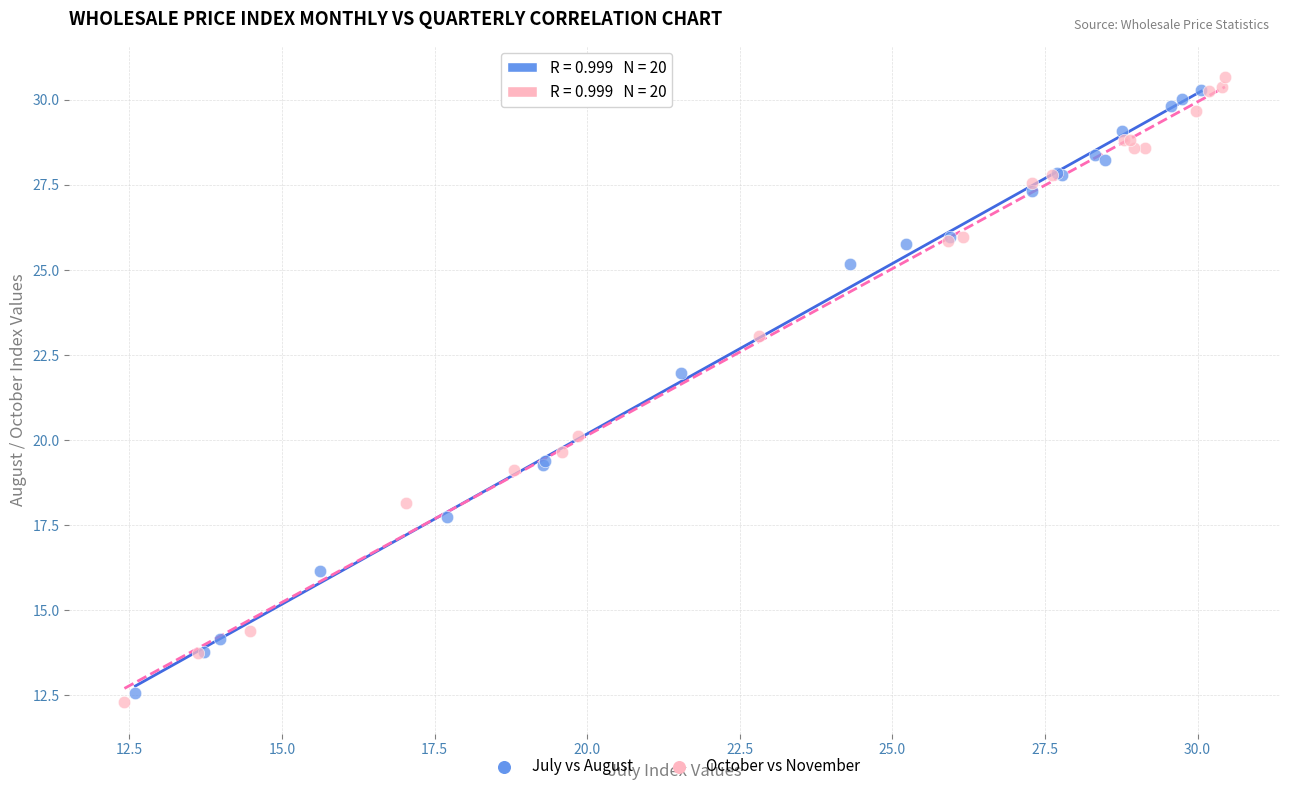

Which series has the largest Y range (max minus min)?

October vs November